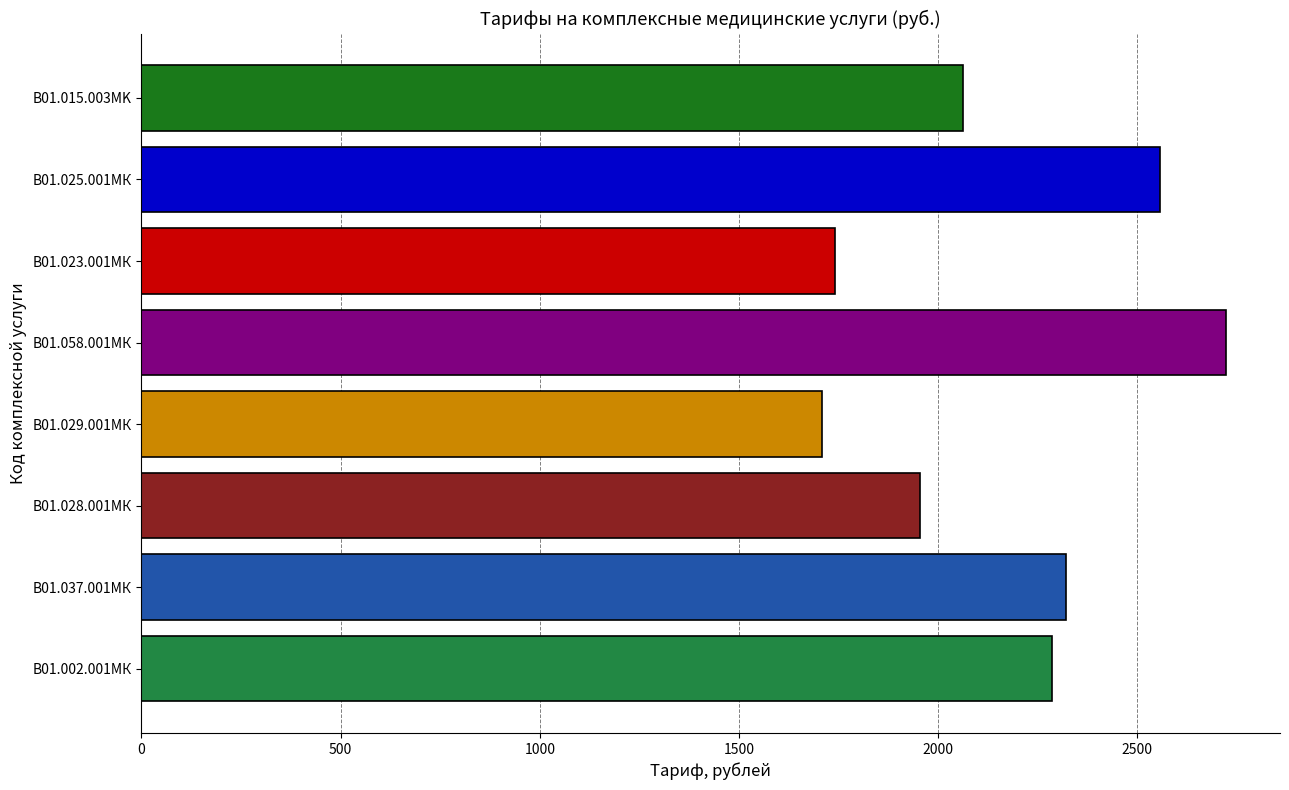

What is the sum of all values?

17356